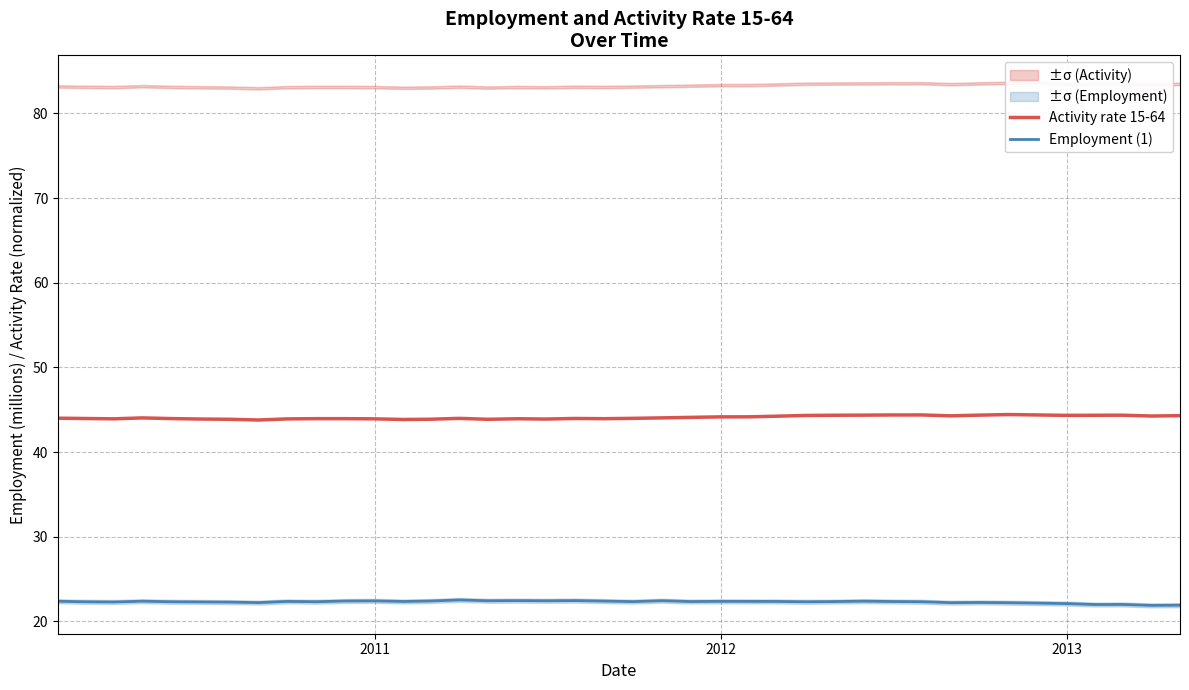

What is the minimum value for Activity rate 15-64?

43.8